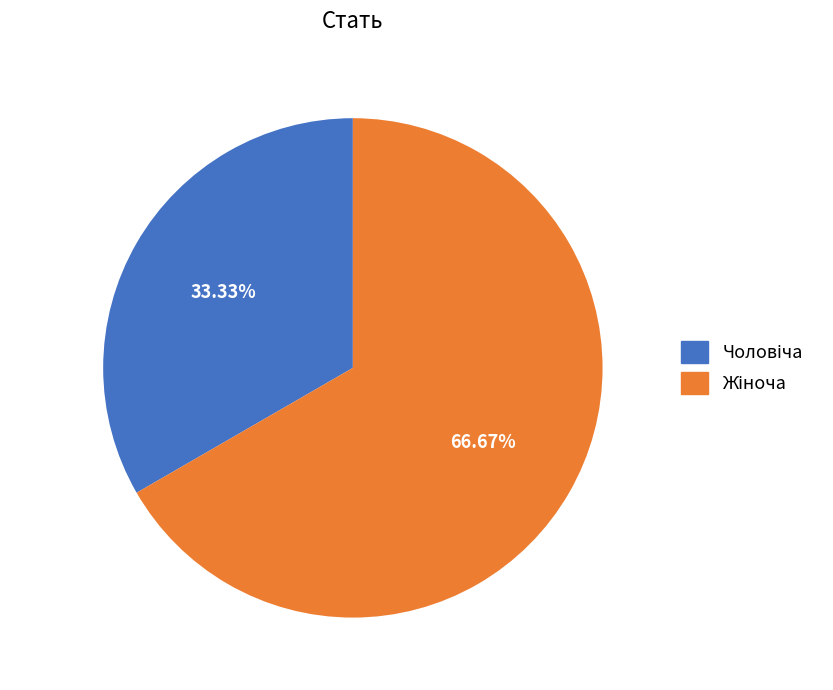

Is there any slice that represents more than half of the pie?

Yes